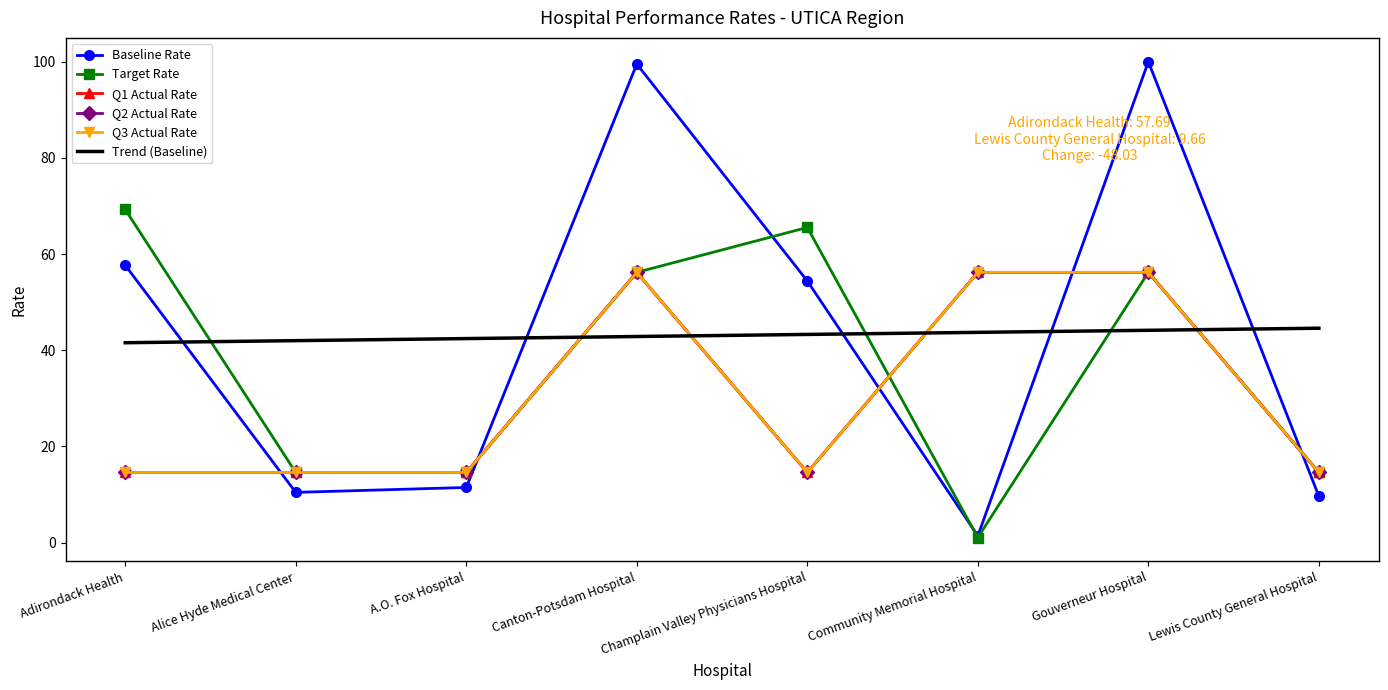

What is the difference between the second highest and minimum values in the Q3 Actual Rate series?

41.6